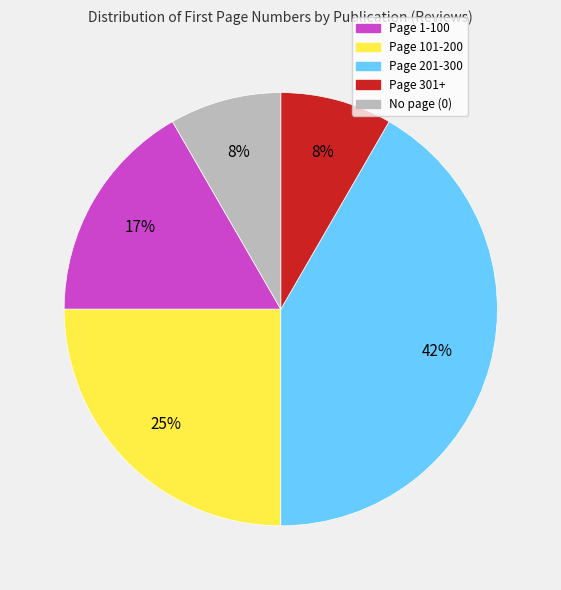

Does any single category account for the majority?

No